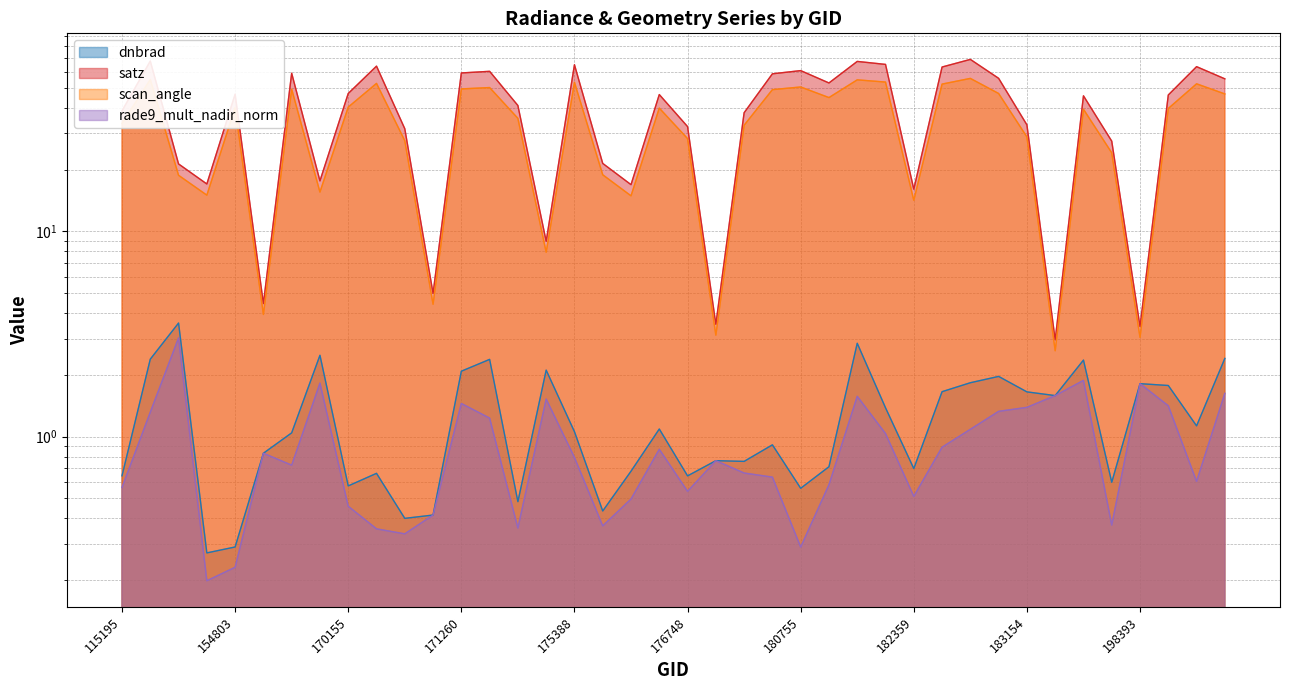

Reading left to right, what are all the values shown in this chart?

dnbrad: 0.6	2.4	3.6	0.3	0.3	0.8	1.0	2.5	0.6	0.7	0.4	0.4	2.1	2.4	0.5	2.1	1.1	0.4	0.7	1.1	0.6	0.8	0.8	0.9	0.6	0.7	2.9	1.4	0.7	1.7	1.8	2.0	1.7	1.6	2.4	0.6	1.8	1.8	1.1	2.4
satz: 38.6	67.6	21.3	17.0	46.6	4.5	59.0	17.6	47.0	63.8	31.6	5.0	59.1	60.2	41.0	8.9	64.9	21.4	16.9	46.4	32.4	3.5	37.9	58.6	60.7	52.9	67.3	65.1	16.1	63.2	68.9	55.7	33.0	3.0	45.8	27.5	3.4	46.2	63.5	55.4
scan_angle: 33.6	54.9	18.8	15.0	40.0	3.9	49.3	15.5	40.3	52.6	27.7	4.4	49.4	50.2	35.5	7.9	53.2	18.9	14.9	39.9	28.3	3.1	32.9	49.0	50.5	44.9	54.7	53.4	14.2	52.2	55.6	47.0	28.9	2.6	39.4	24.1	3.0	39.7	52.4	46.7
rade9_mult_nadir_norm: 0.6	1.3	3.0	0.2	0.2	0.8	0.7	1.8	0.5	0.4	0.3	0.4	1.5	1.2	0.4	1.5	0.8	0.4	0.5	0.9	0.5	0.8	0.7	0.6	0.3	0.6	1.6	1.0	0.5	0.9	1.1	1.3	1.4	1.6	1.9	0.4	1.8	1.4	0.6	1.6